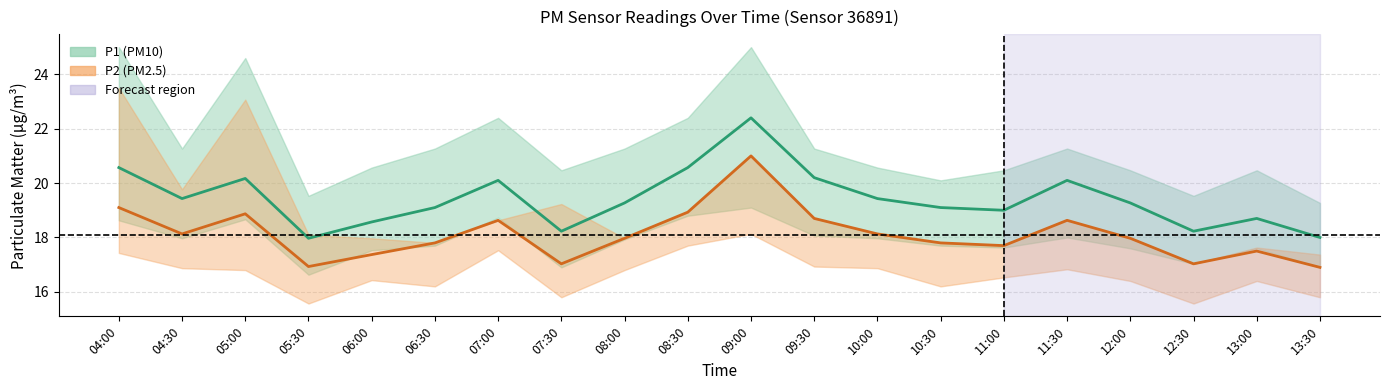

In P1 center, how many points are higher than both neighbors (excluding endpoints)?

5